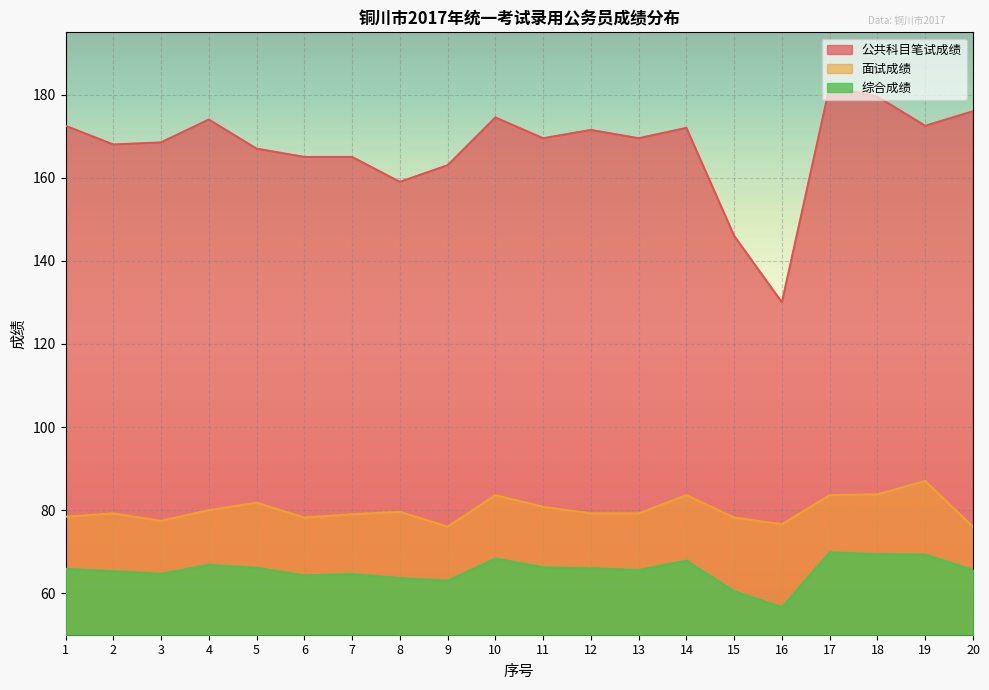

Which category has the highest value in the 面试成绩 series?

19